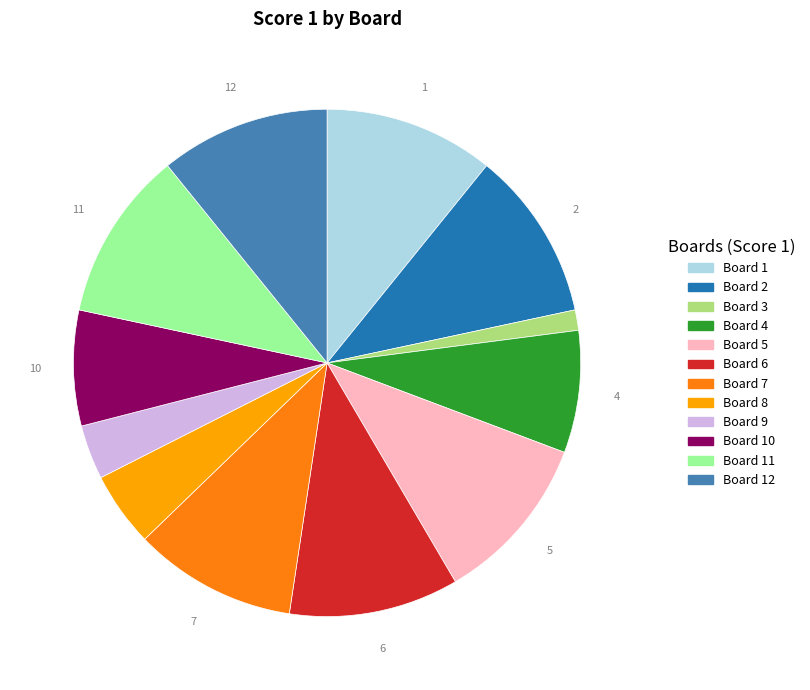

Does any single category account for the majority?

No